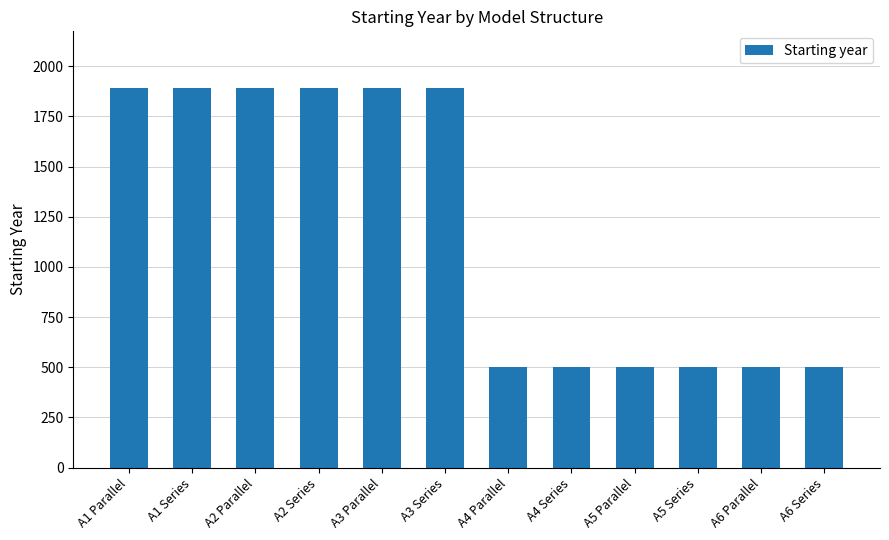

What is the maximum value shown in the chart?

1890